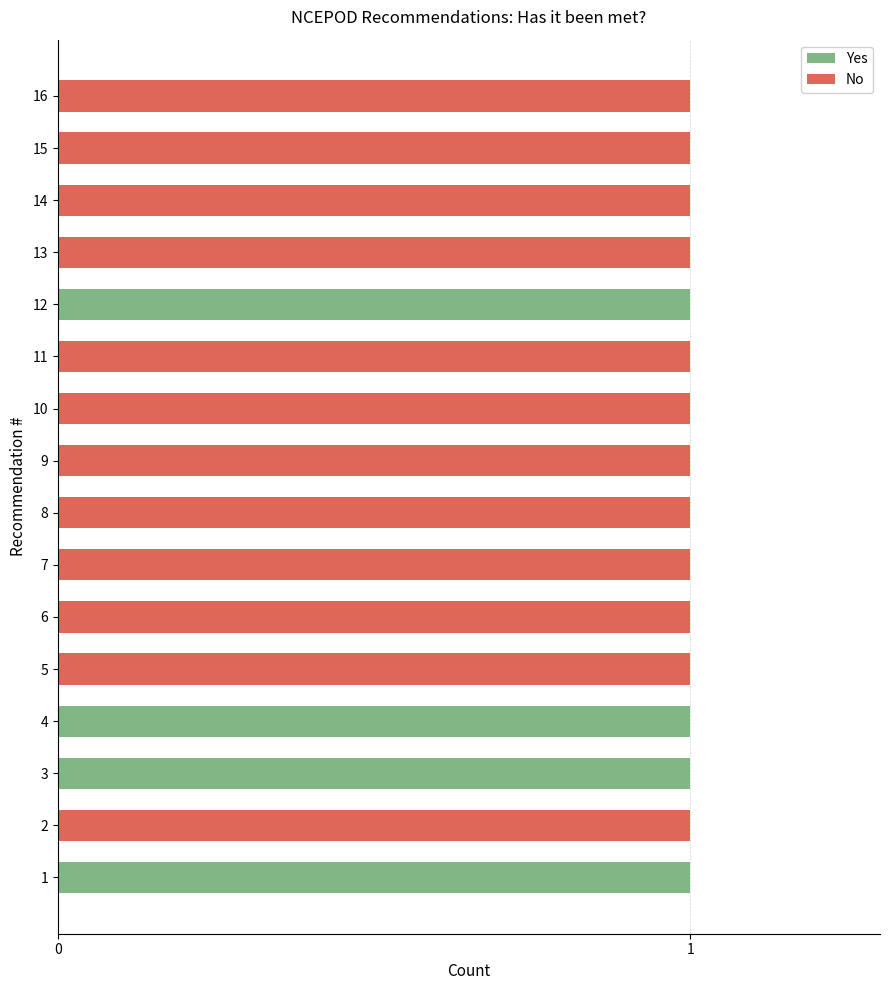

What is the maximum value for Yes?

1